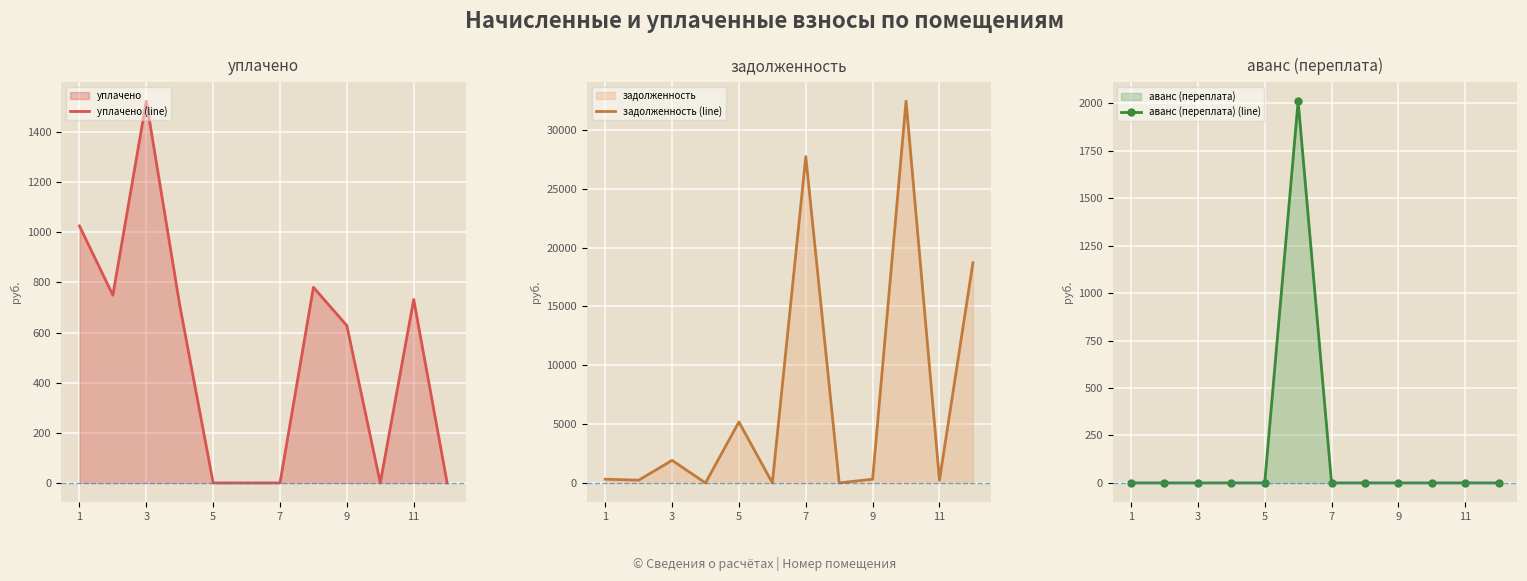

In уплачено (line), how many points are higher than both neighbors (excluding endpoints)?

3